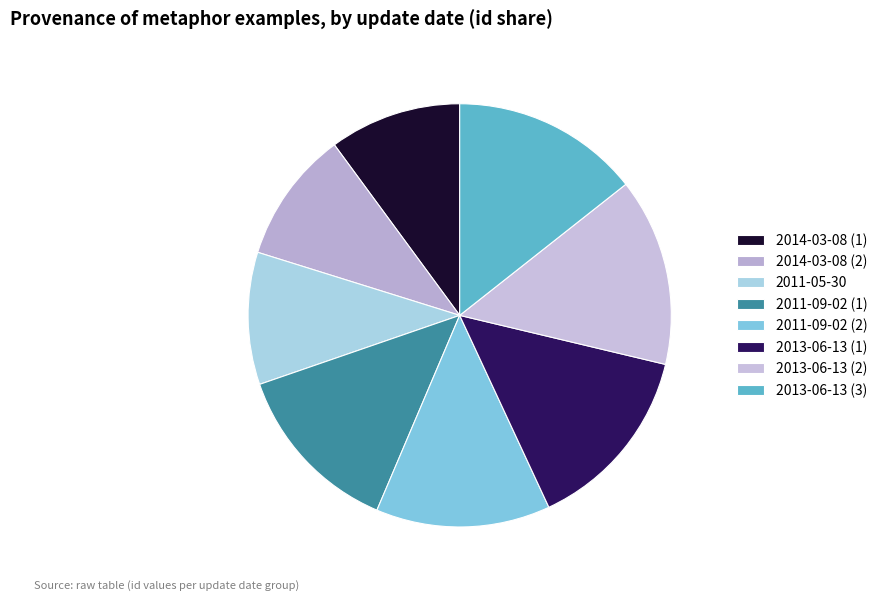

Does 2011-05-30 represent more than half of the total?

No